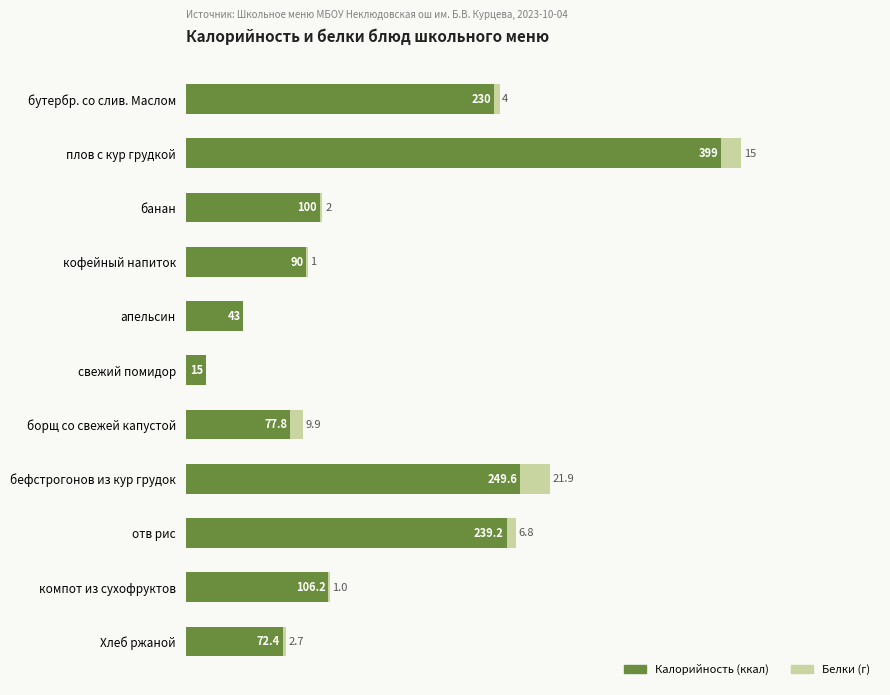

Where is Калорийность (ккал) nearest to the value 207?

бутербр. со слив. Маслом